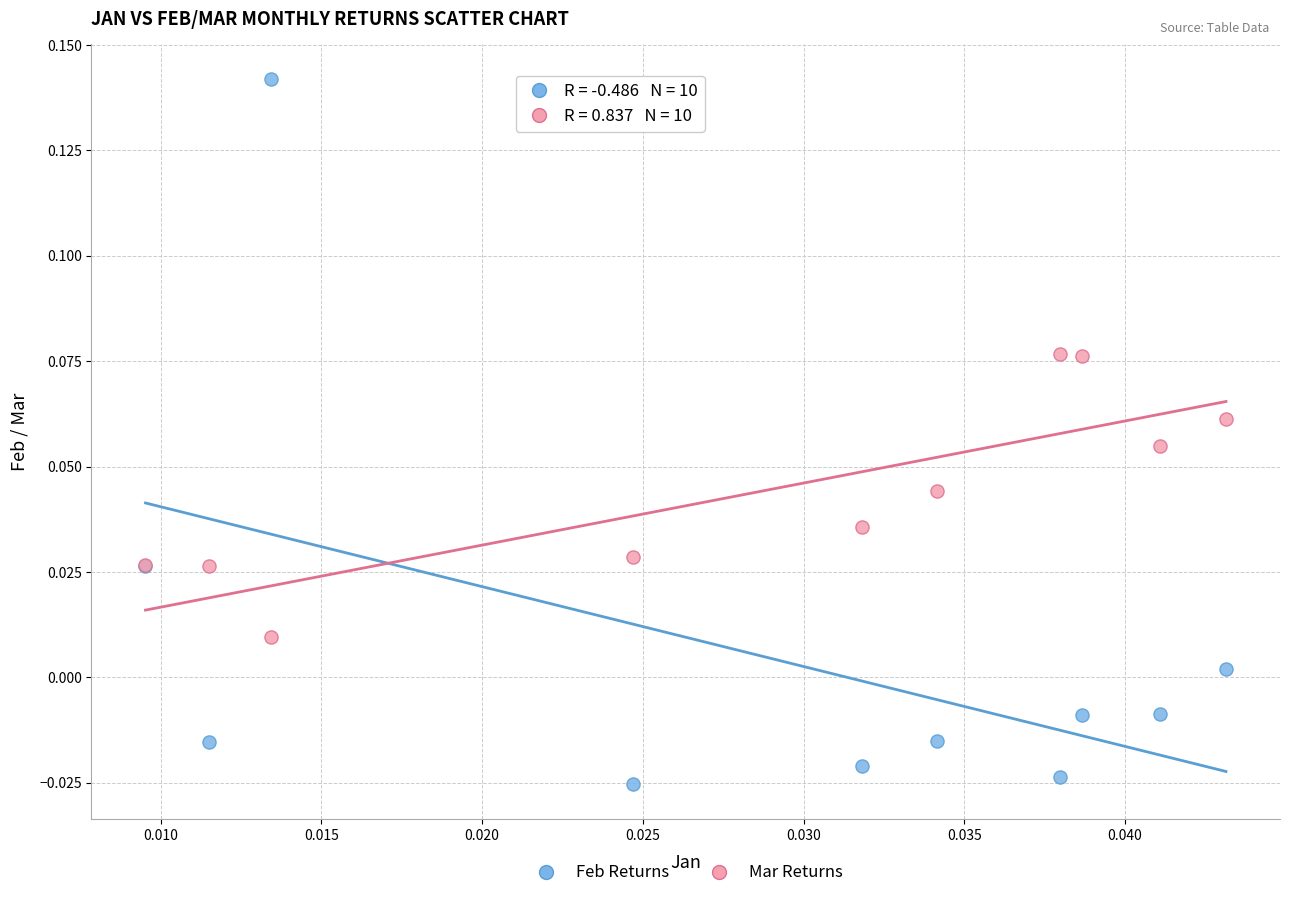

Which series contains the lowest Y value?

Feb Returns